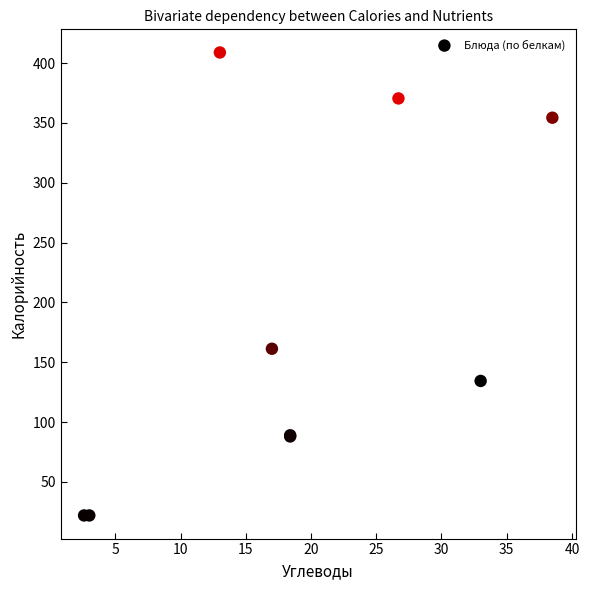

What Y value in the scatter plot is closest to 215?

161.3